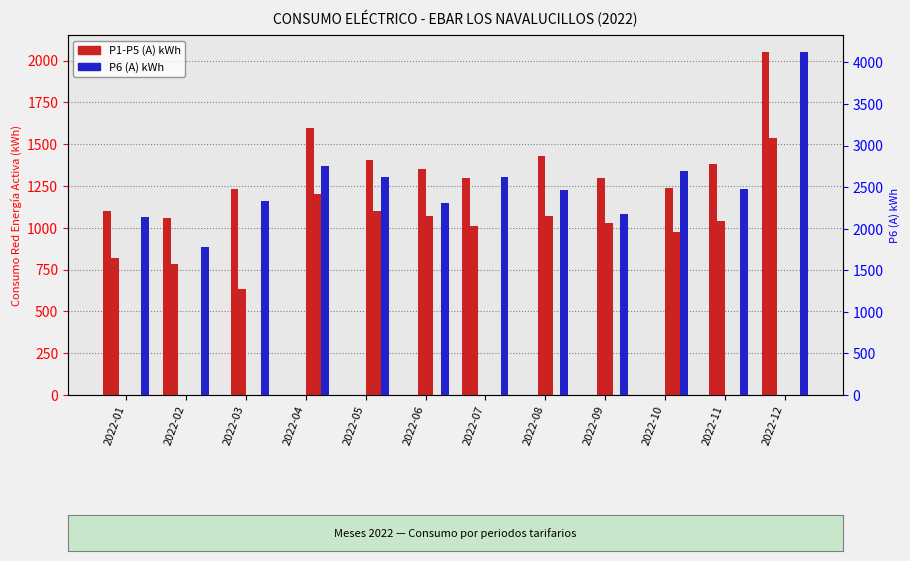

Which series changed the most between 2022-05 and 2022-12?

P1 (A)